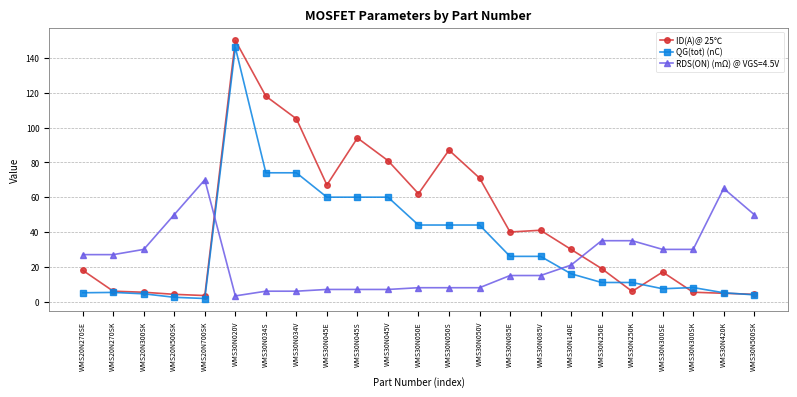

True or false: QG(tot) (nC) and ID(A)@ 25℃ intersect in this chart.

True